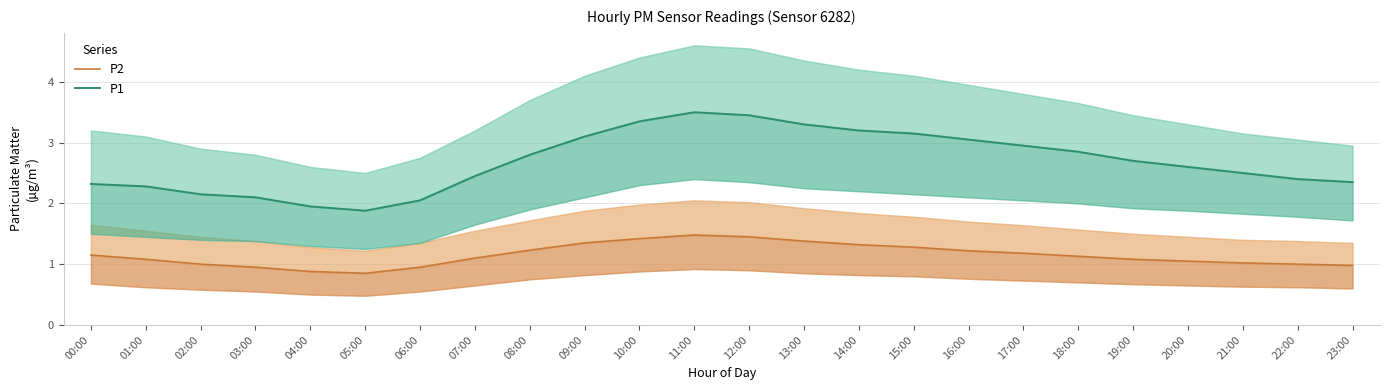

Is it true that P2 equals 0.9 at 03:00?

True